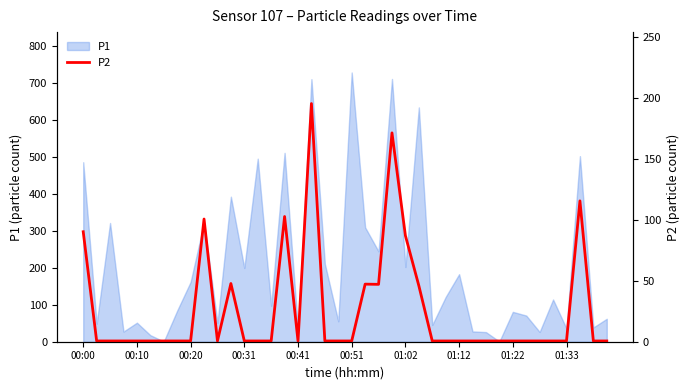

What is the highest value of the P1 series?

728.2